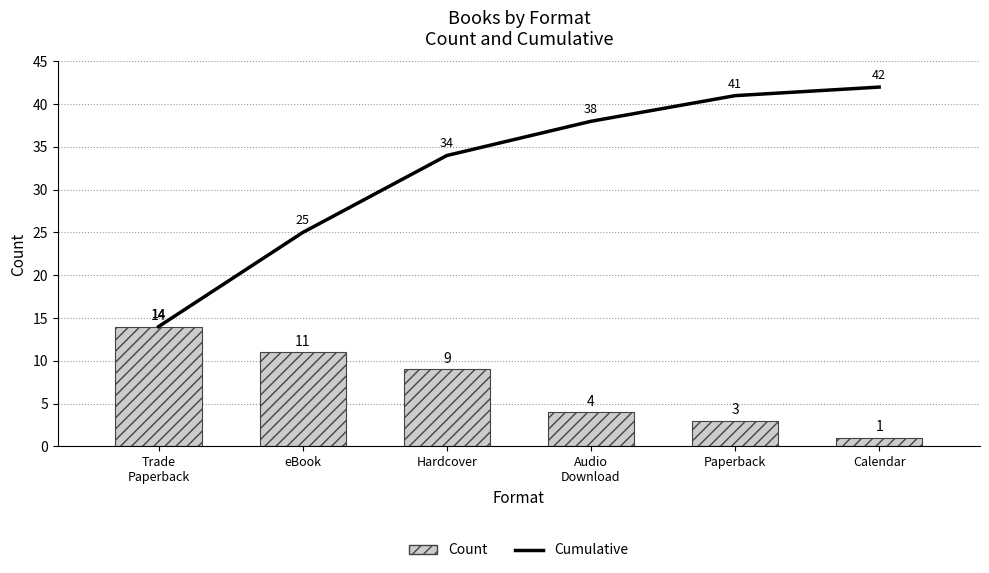

At which label does Count reach its minimum?

Calendar